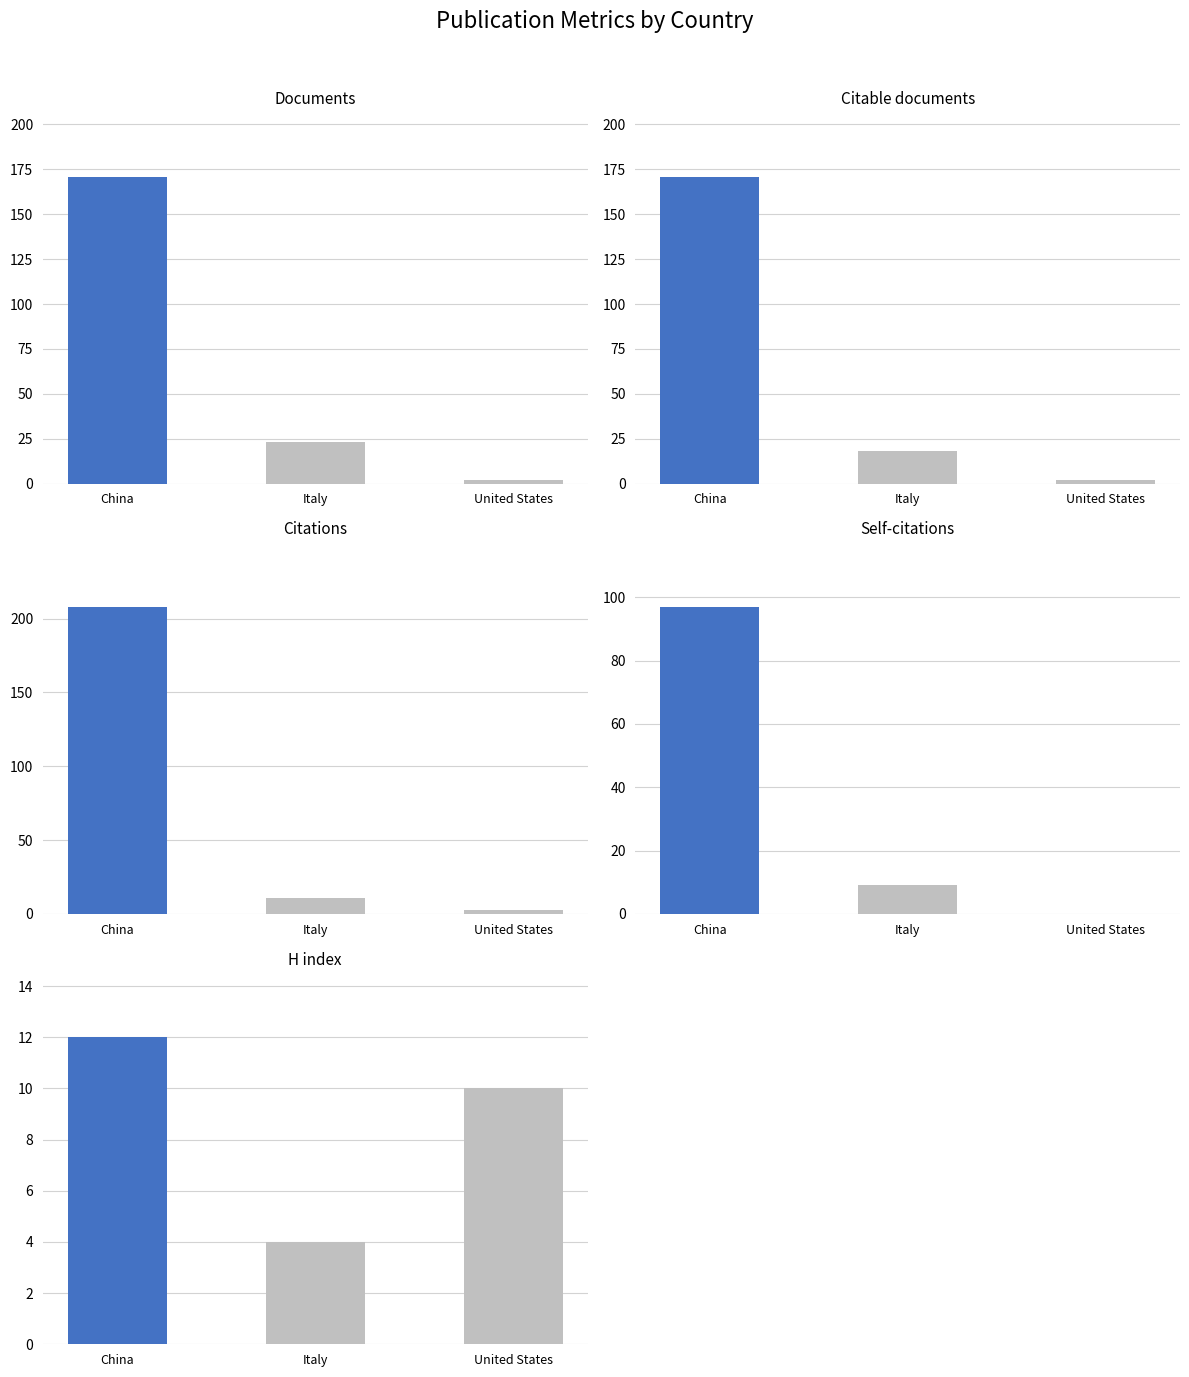

What are all the series names shown in the legend?

Documents, Citable documents, Citations, Self-citations, H index